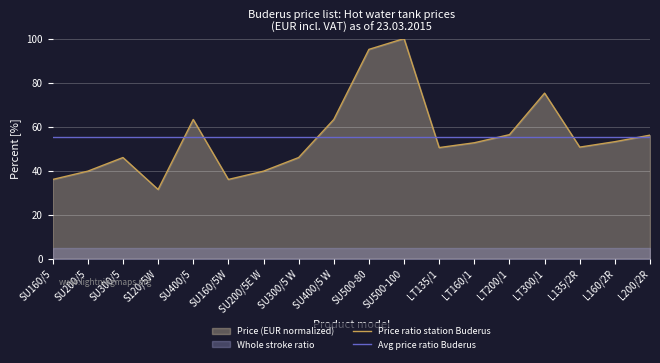

Is the value of Avg price ratio Buderus at LT135/1 greater than the value of Price ratio station Buderus at SU500-100?

No